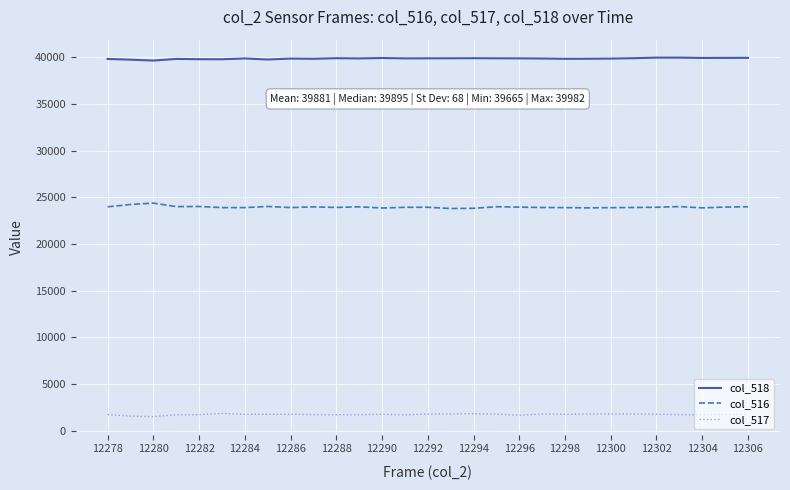

Which series has the largest total across all categories?

col_518